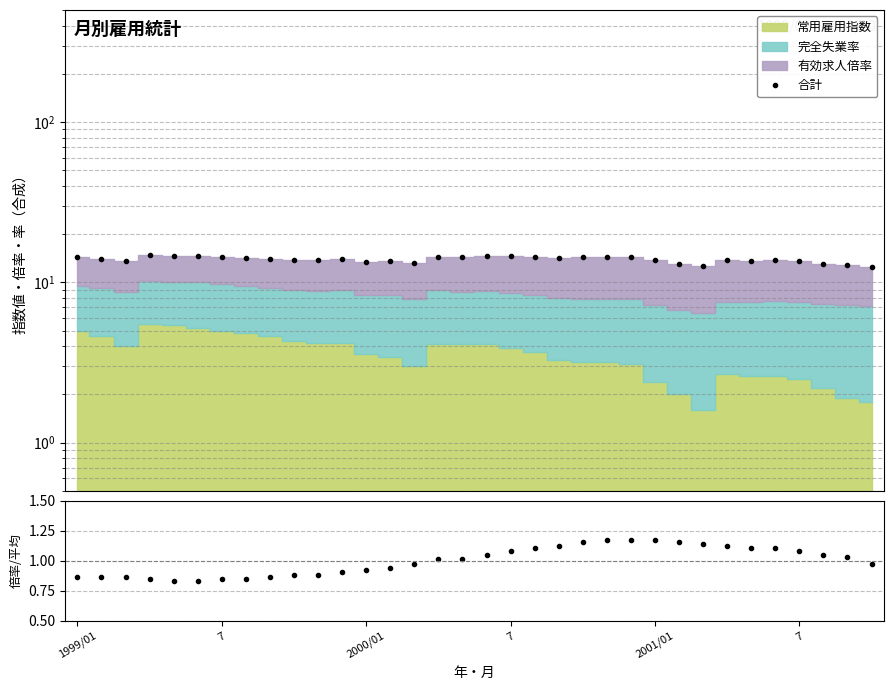

The value of 合計 at 32 is 21.8. True or false?

False